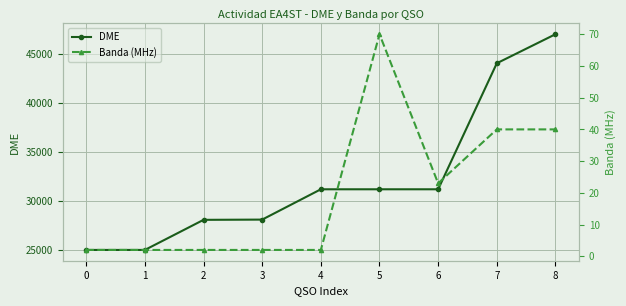

Which series has the largest range (max minus min)?

DME